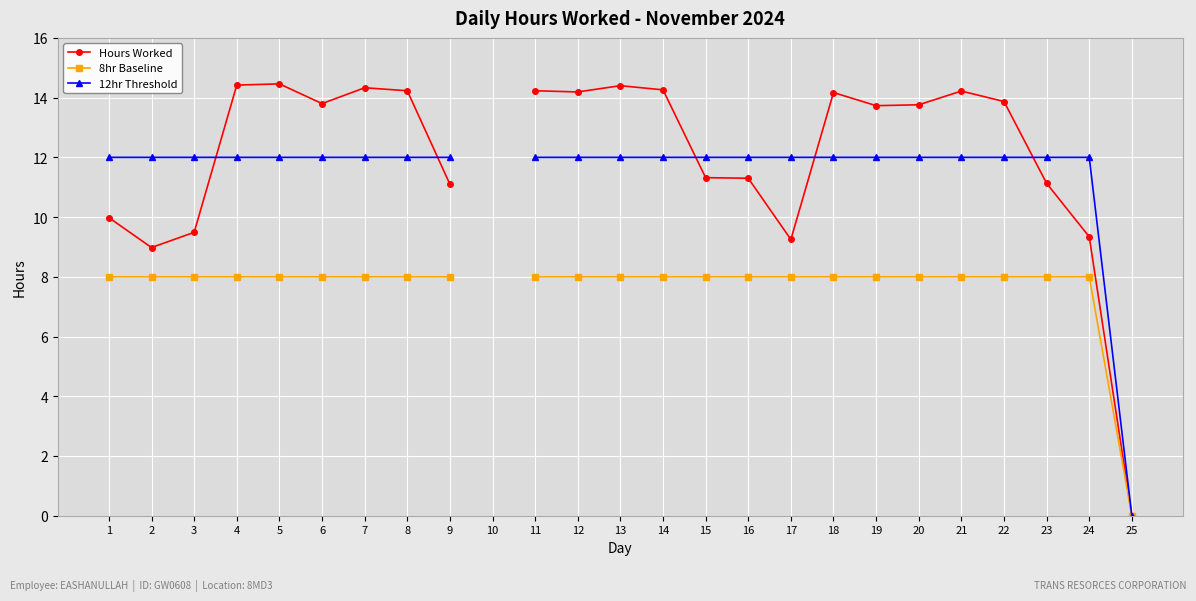

Rank the series at 12 from highest to lowest value.

Hours Worked, 12hr Threshold, 8hr Baseline